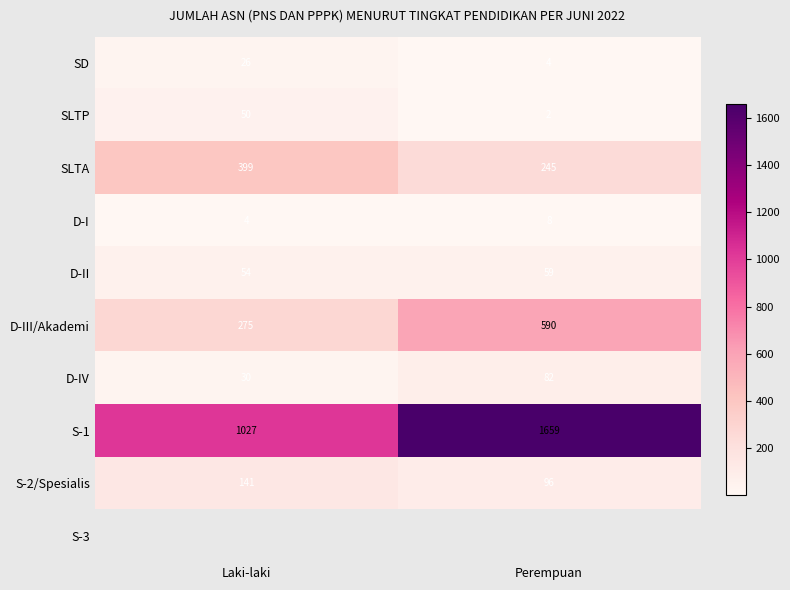

Is the value of SLTA at Perempuan greater than the value of D-III/Akademi at Laki-laki?

No